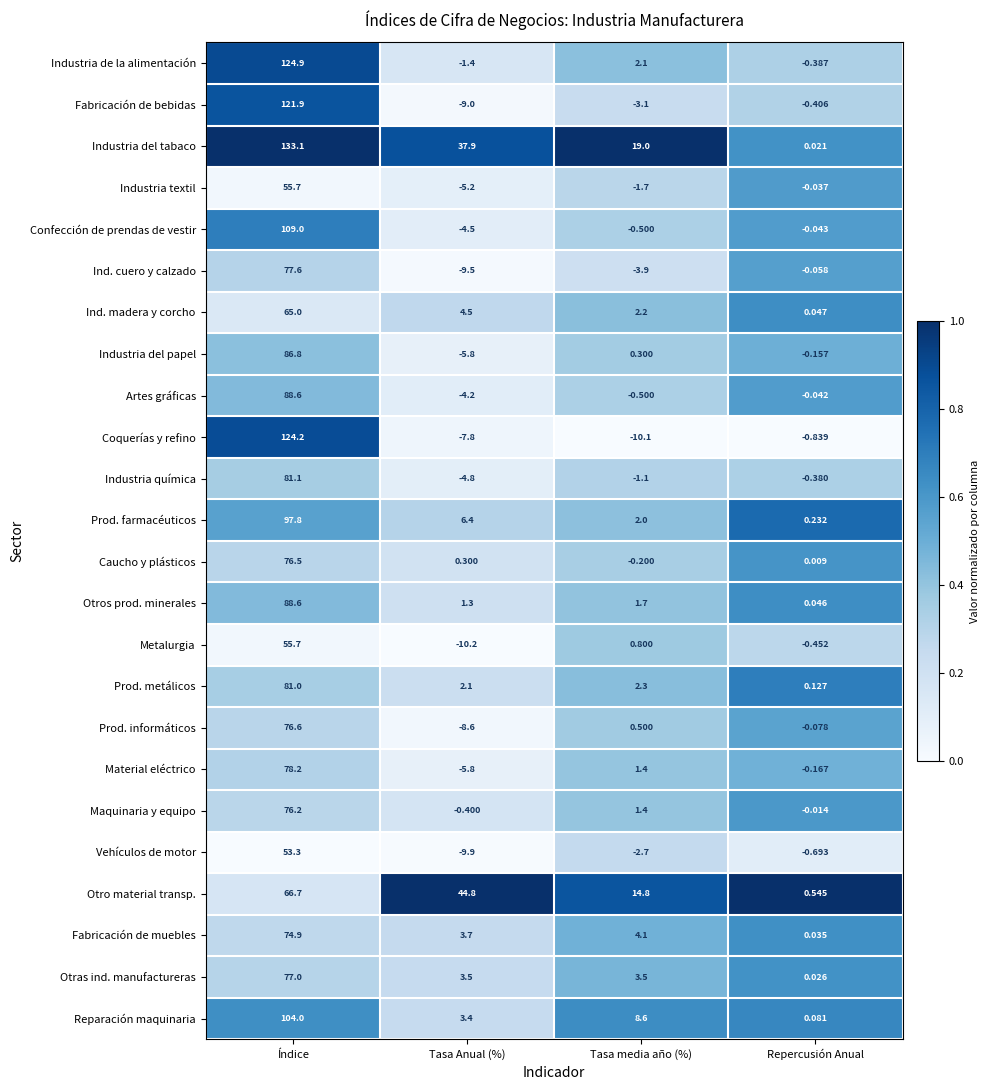

How many categories are shown in the chart?

4